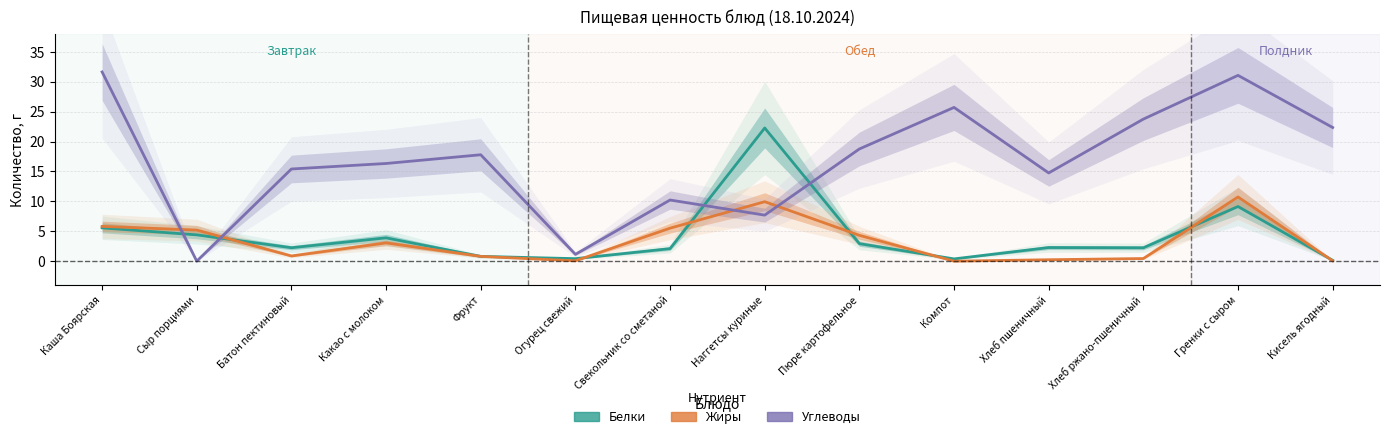

Where is the first local minimum for Жиры?

Батон пектиновый